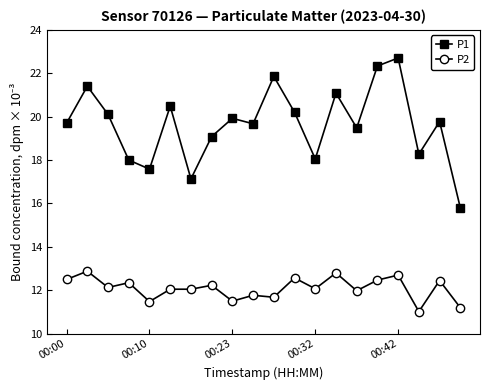

What is the difference between the maximum and minimum values in the P1 series?

6.9